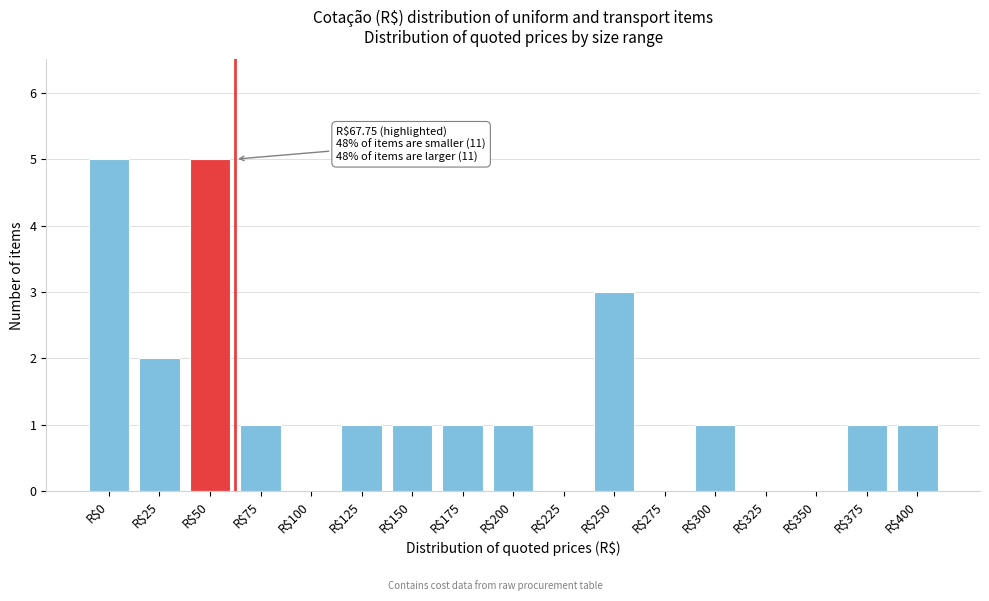

True or false: the data shows 0 at R$300.

False